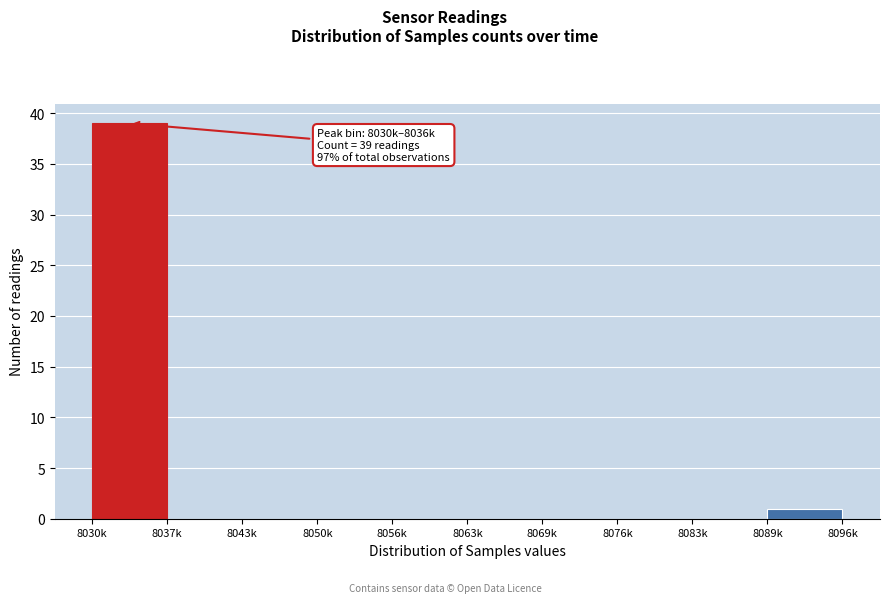

Reading left to right, what are all the values shown in this chart?

8030k=39	8037k=0	8043k=0	8050k=0	8056k=0	8063k=0	8069k=0	8076k=0	8083k=0	8089k=1